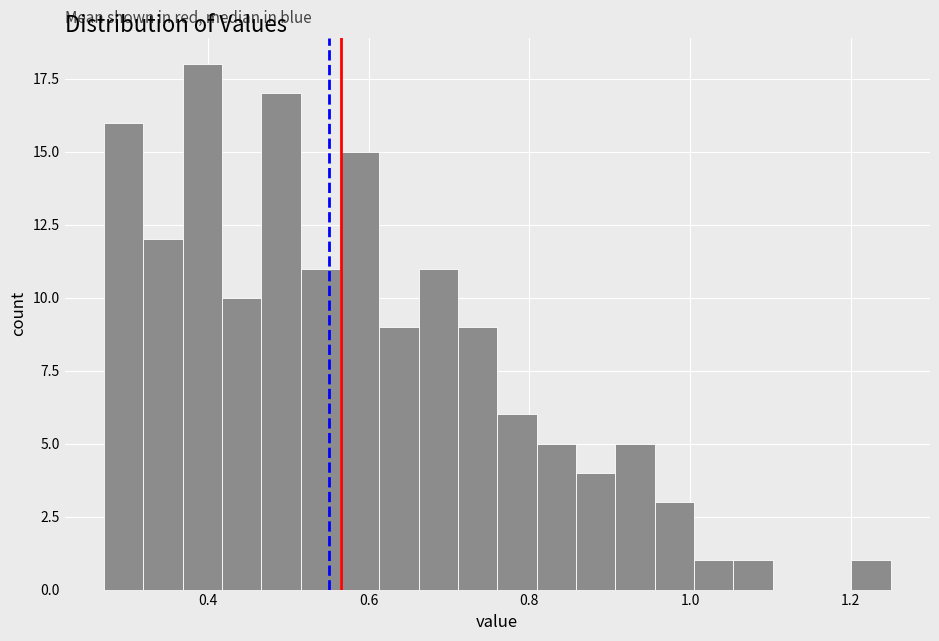

Read against the x-axis, roughly where is the centre of the tallest bar?

0.40